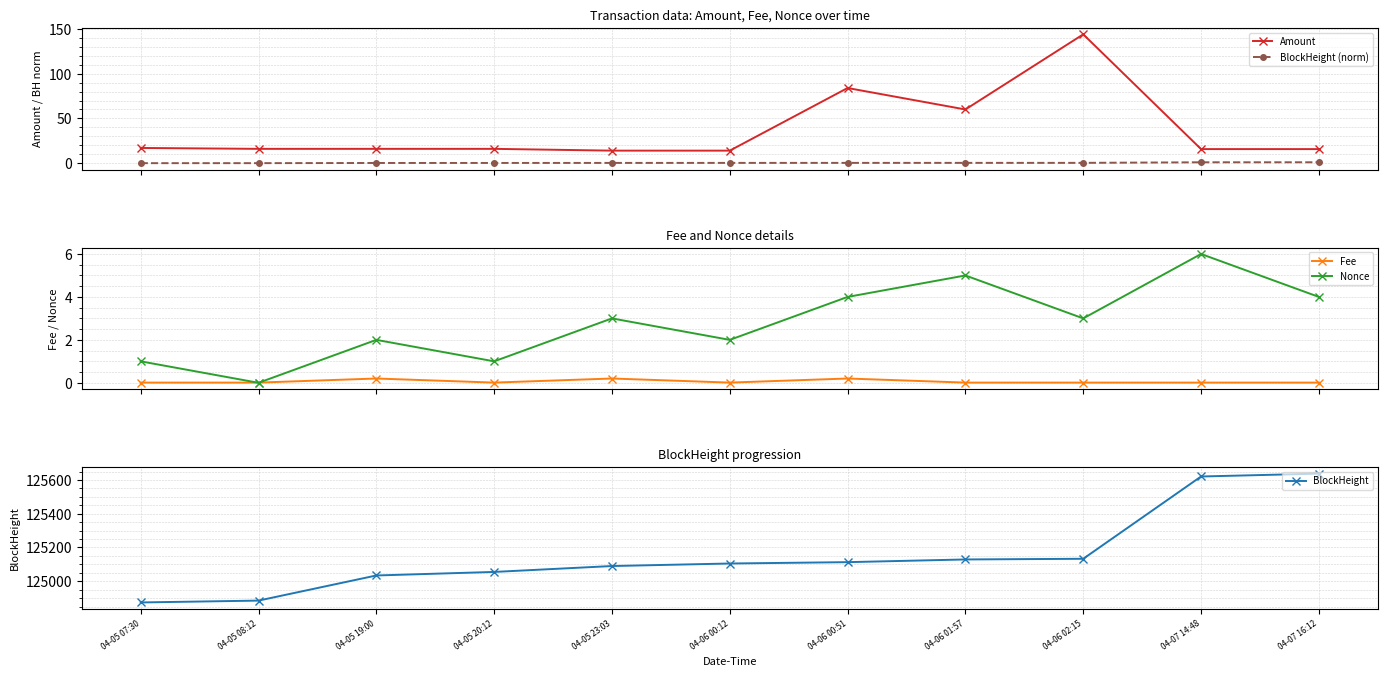

Which series has the largest total across all categories?

BlockHeight